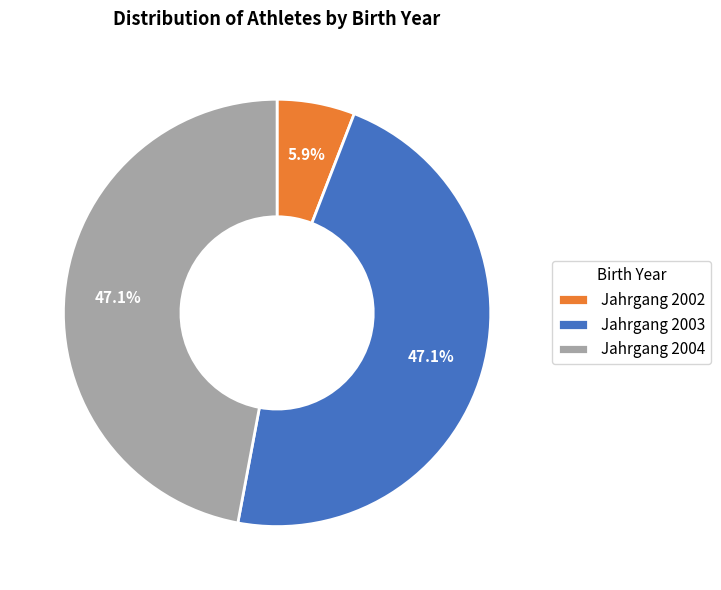

Which category has the smallest portion of the pie?

Jahrgang 2002